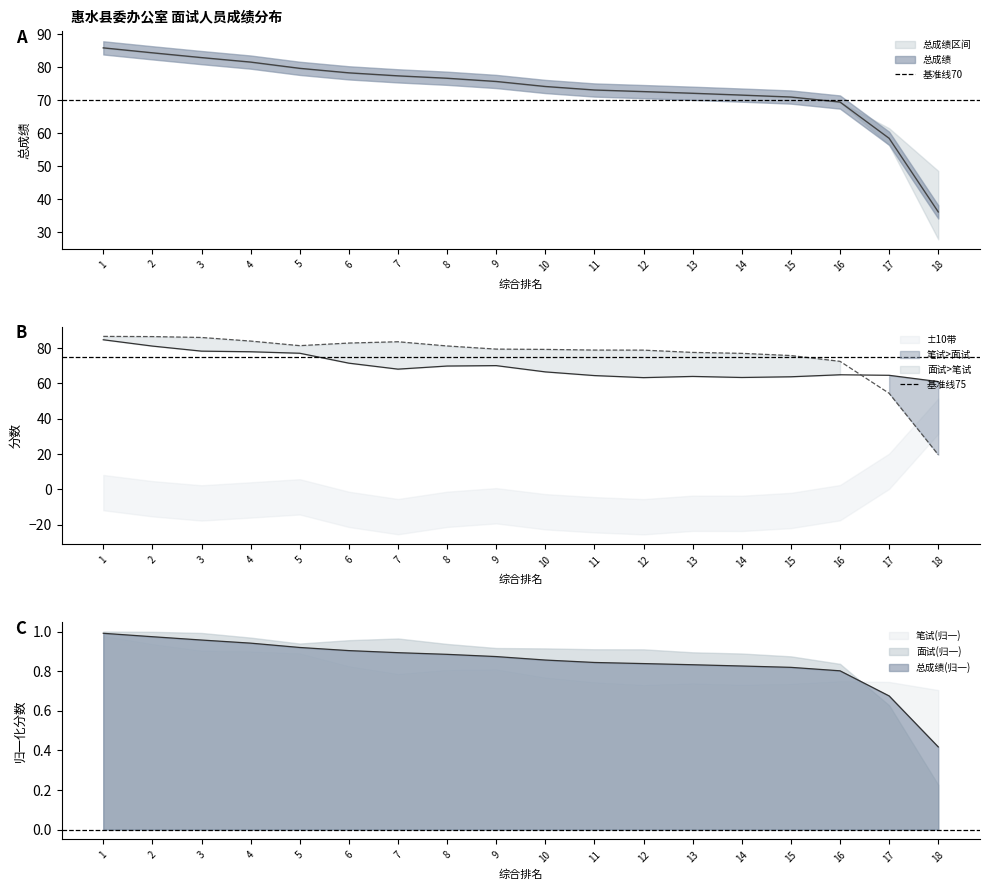

The value of 基准线70 at 2 is 103. True or false?

False